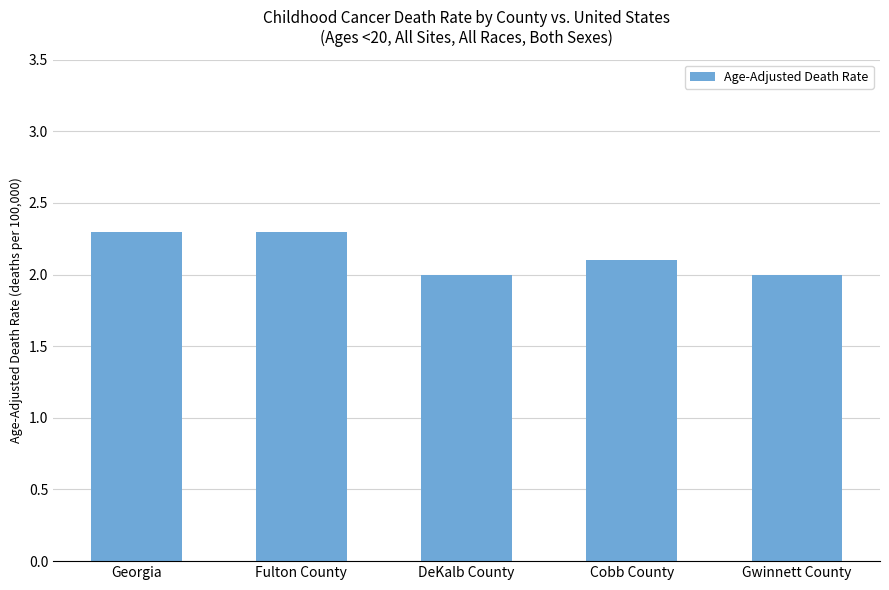

Does the chart contain any negative values?

No